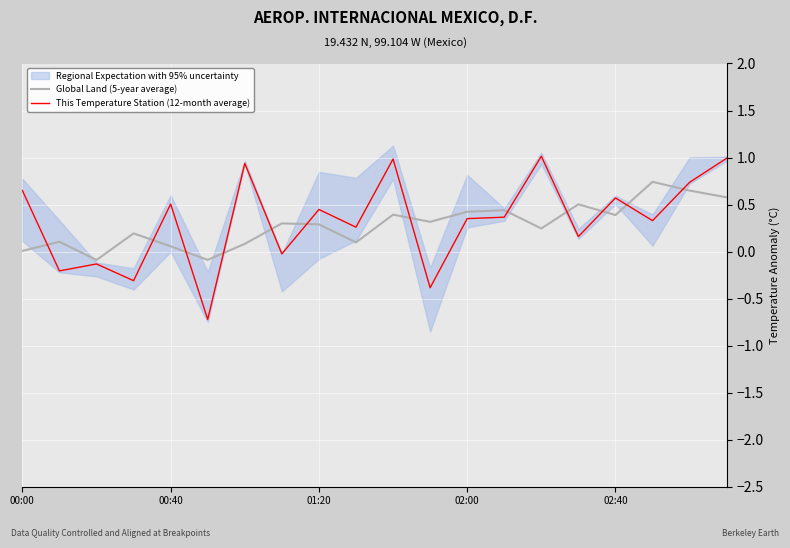

At which label does Global Land (5-year average) first exceed 0?

00:00